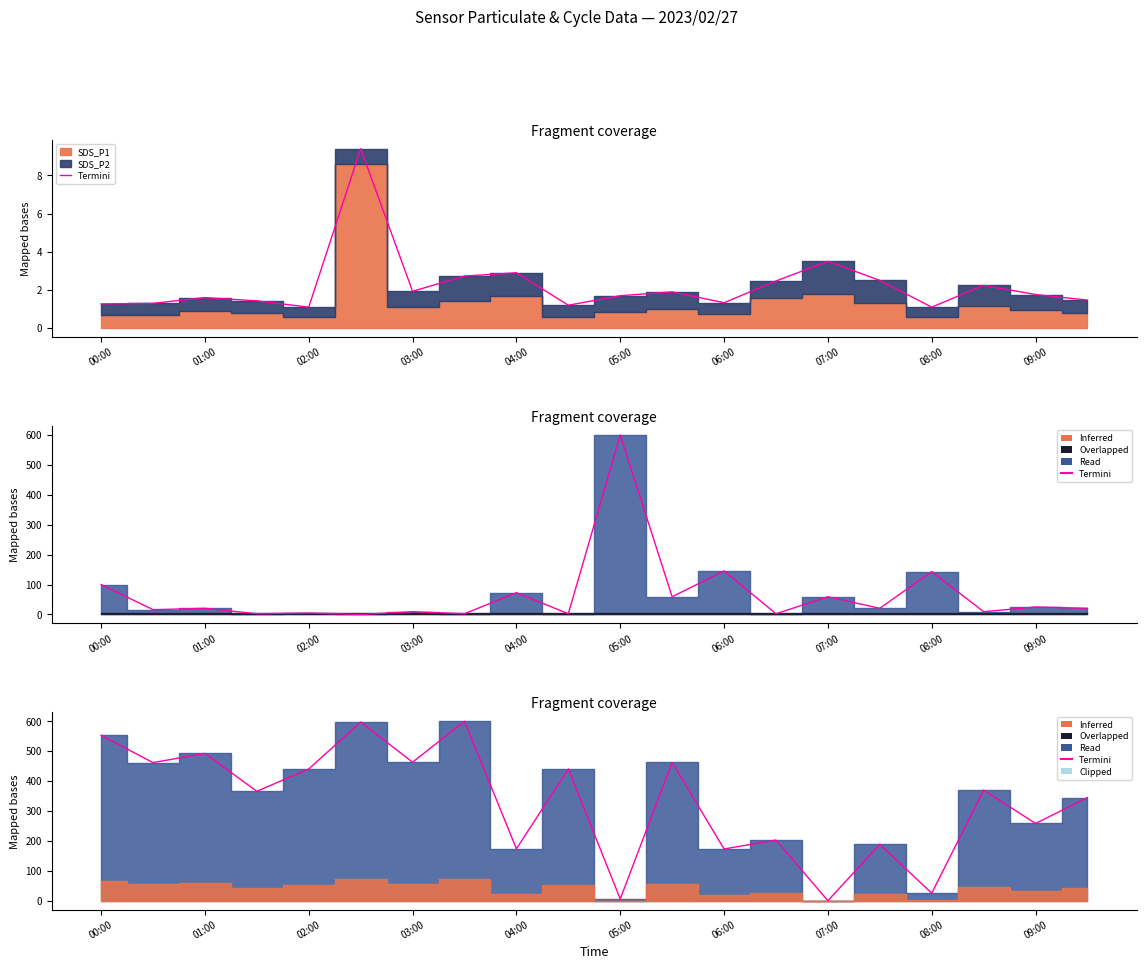

What is the label of the 8th point from the left?

07:00